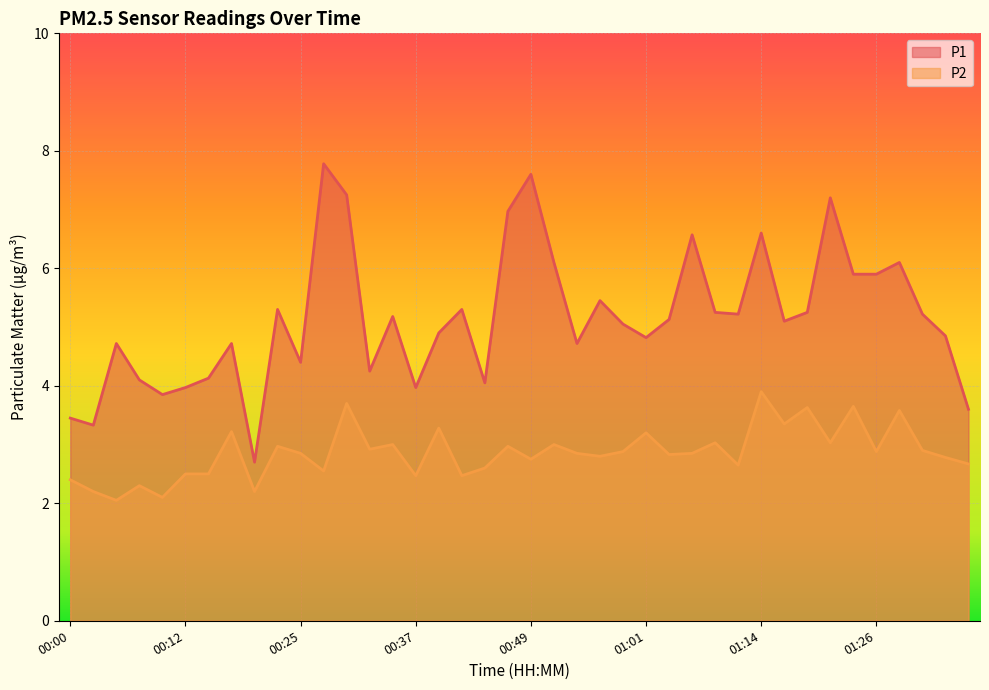

The P2 series shows 3.7 at 00:30. True or false?

True